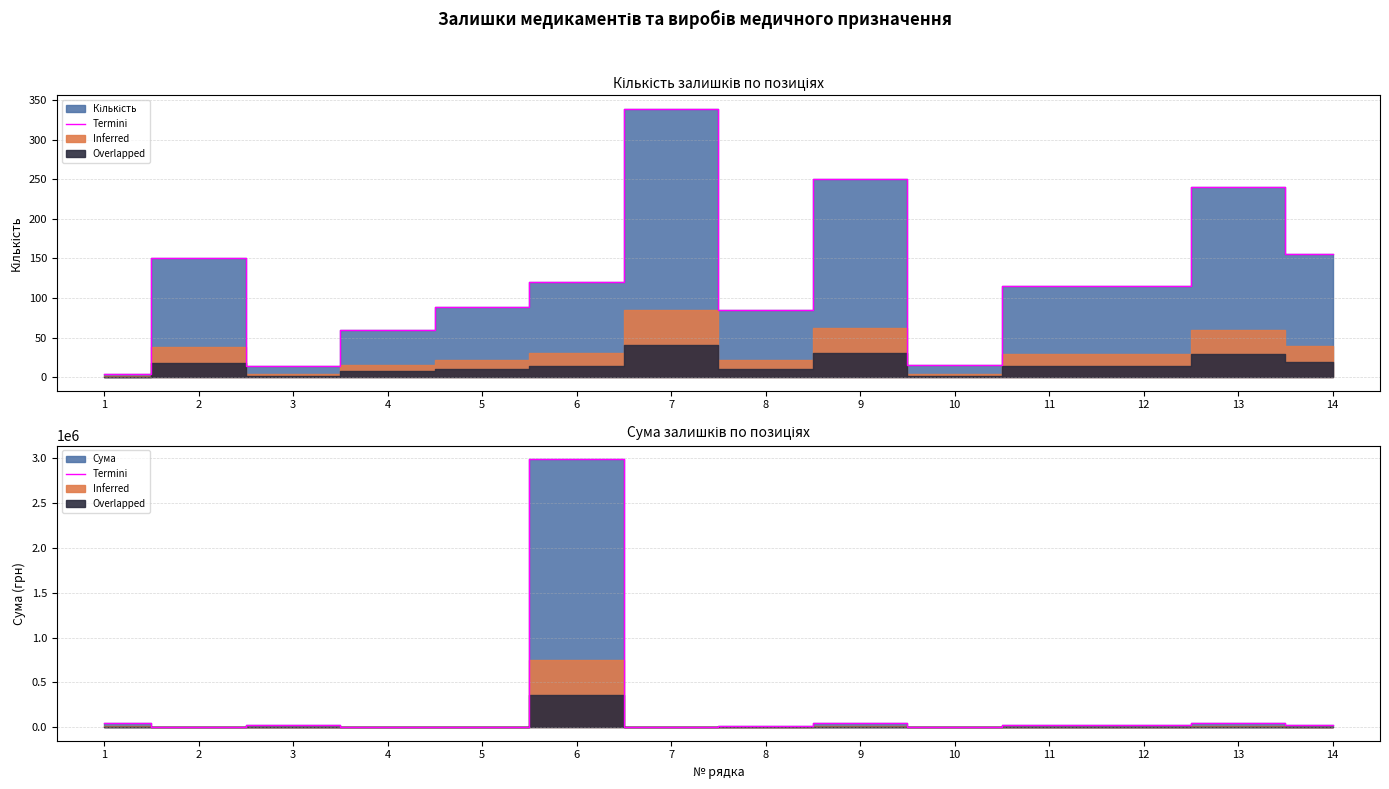

Reading left to right, transcribe all the data shown in this chart.

1=49268.4	2=491.9	3=22000.9	4=8931.0	5=208.4	6=2989800.0	7=5813.9	8=15113.0	9=44450.0	10=2667.0	11=20447.0	12=20447.0	13=42672.0	14=27559.0